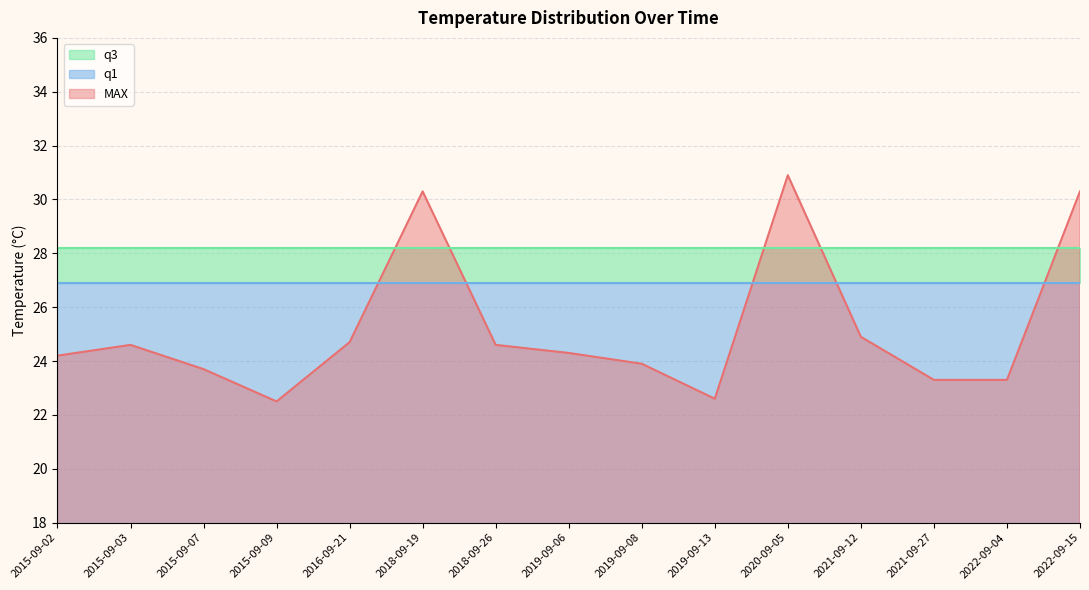

How many times do MAX and q3 cross each other?

5